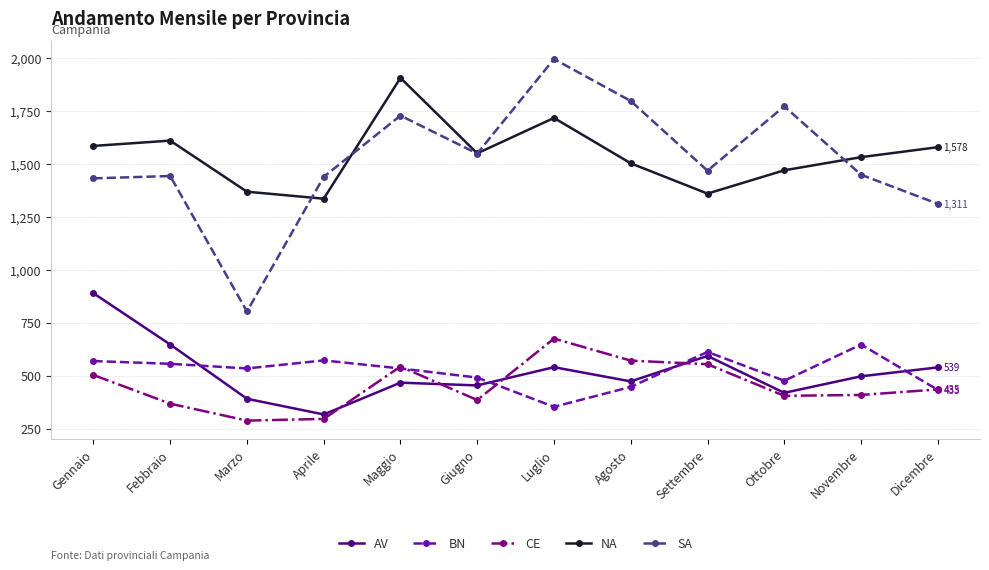

What is the sum of all AV values?

6226